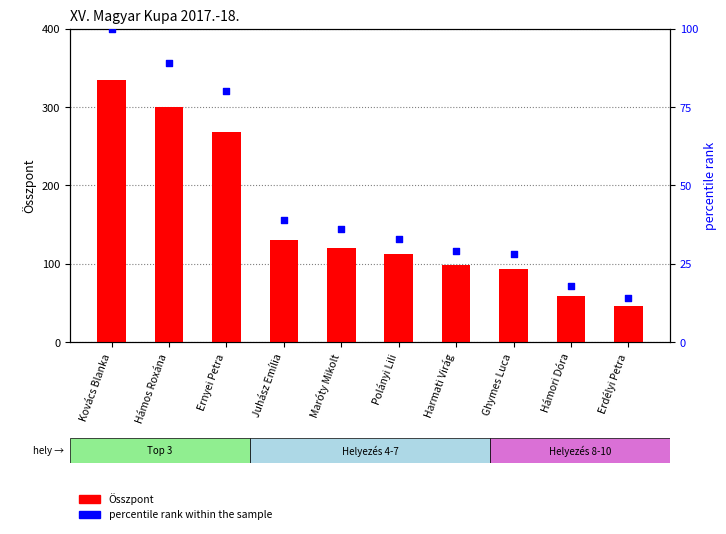

At which category is the sum across all series the highest?

Kovács Blanka